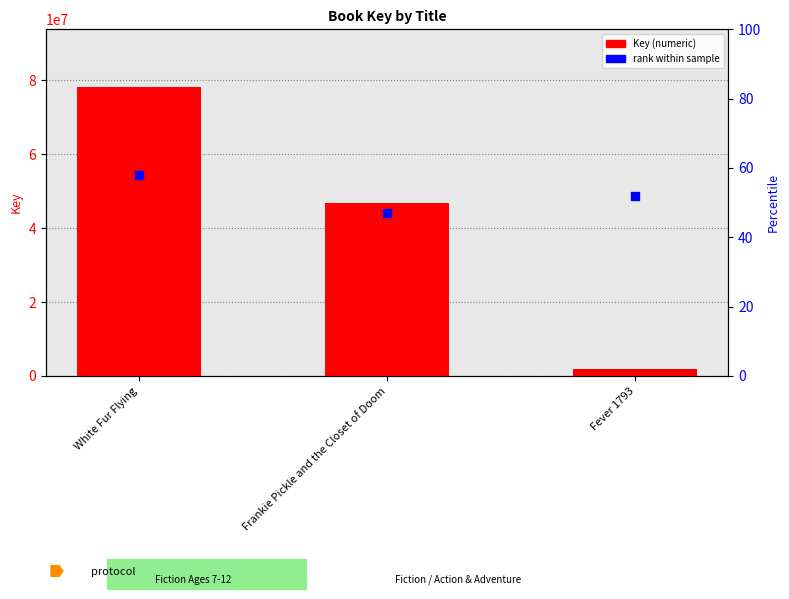

Which series contains the highest Y value?

Key